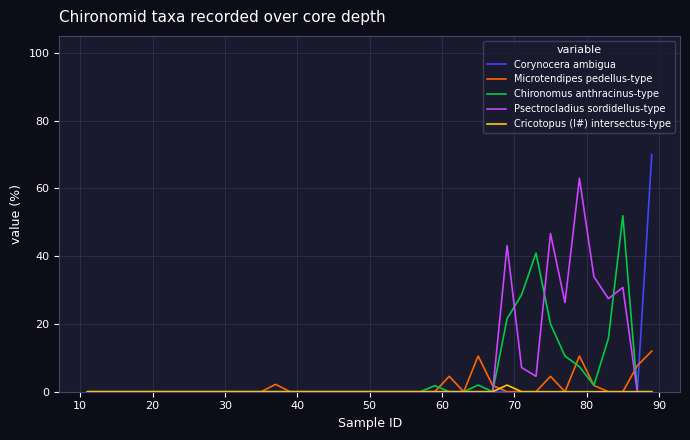

Which series has the largest range (max minus min)?

Corynocera ambigua